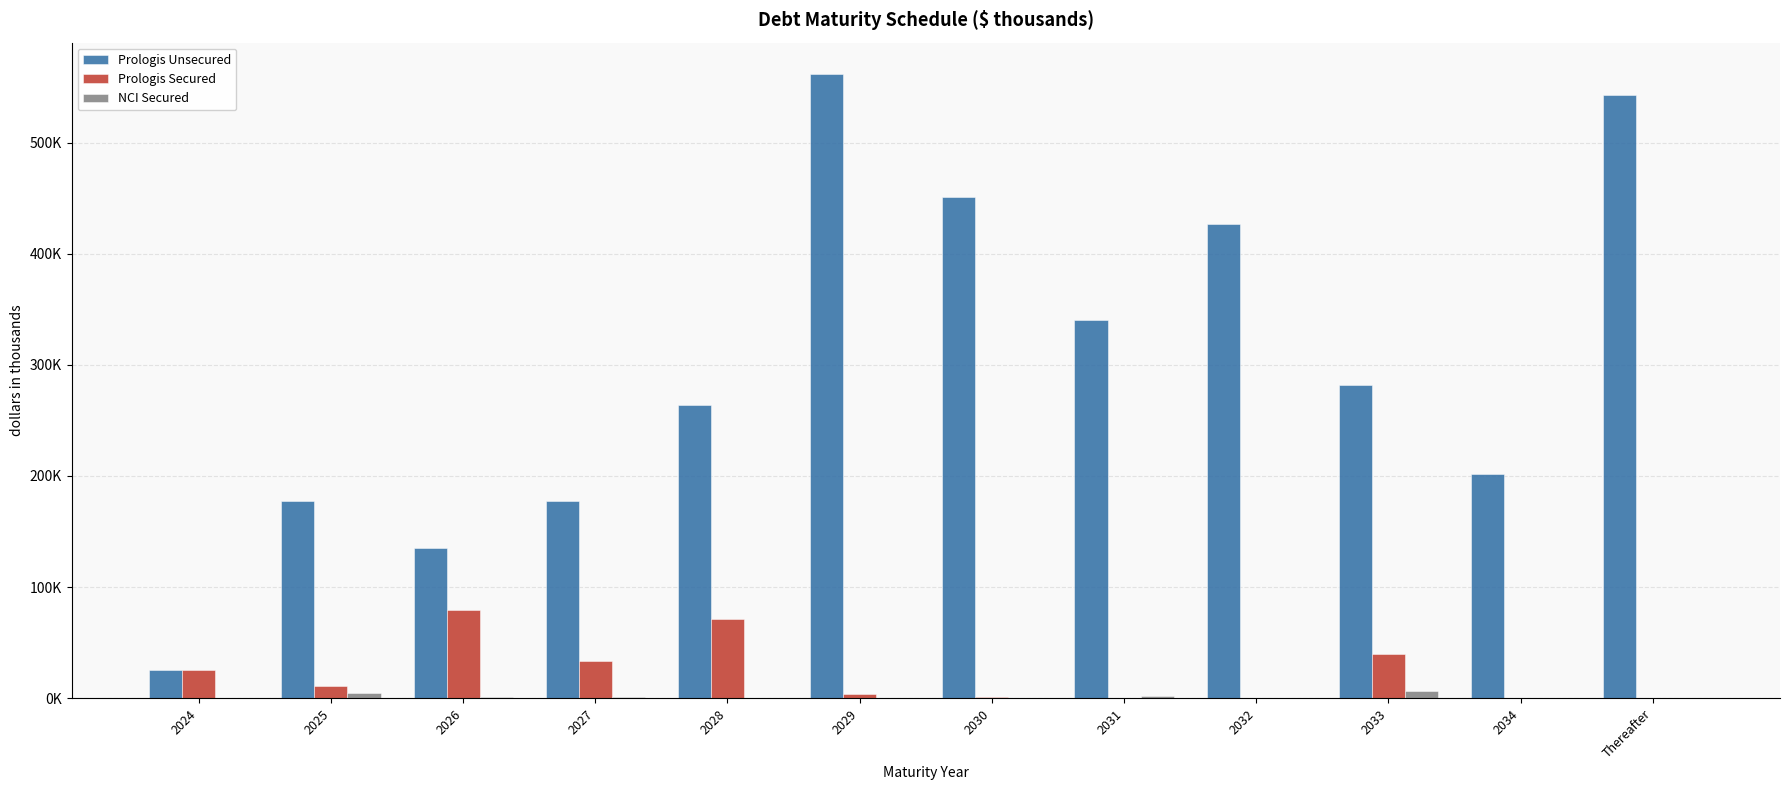

What is the difference between the Prologis Secured values at 2032 and 2028?

71357